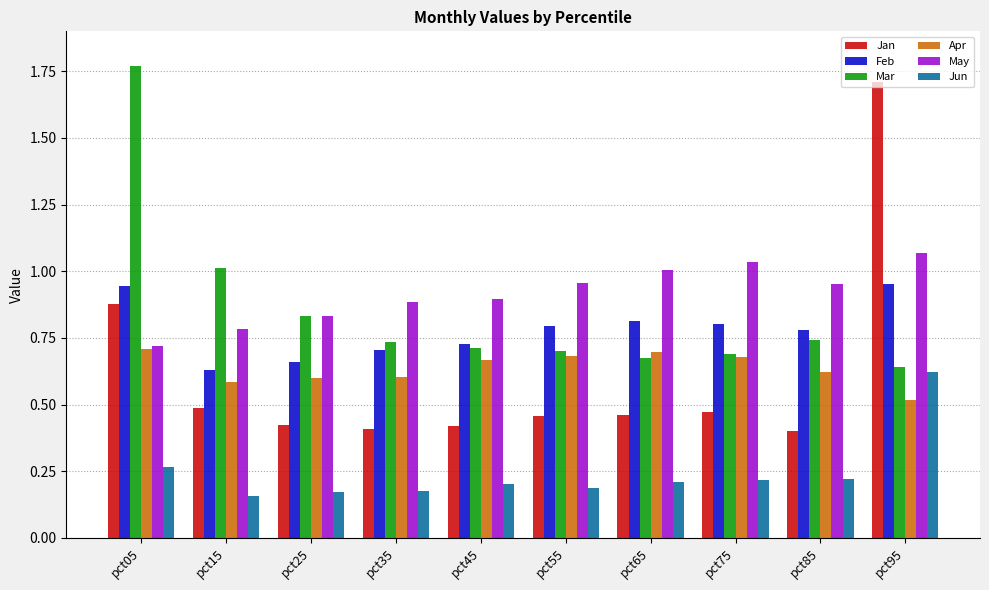

What is the sum of the Mar values at pct55 and pct85?

1.4